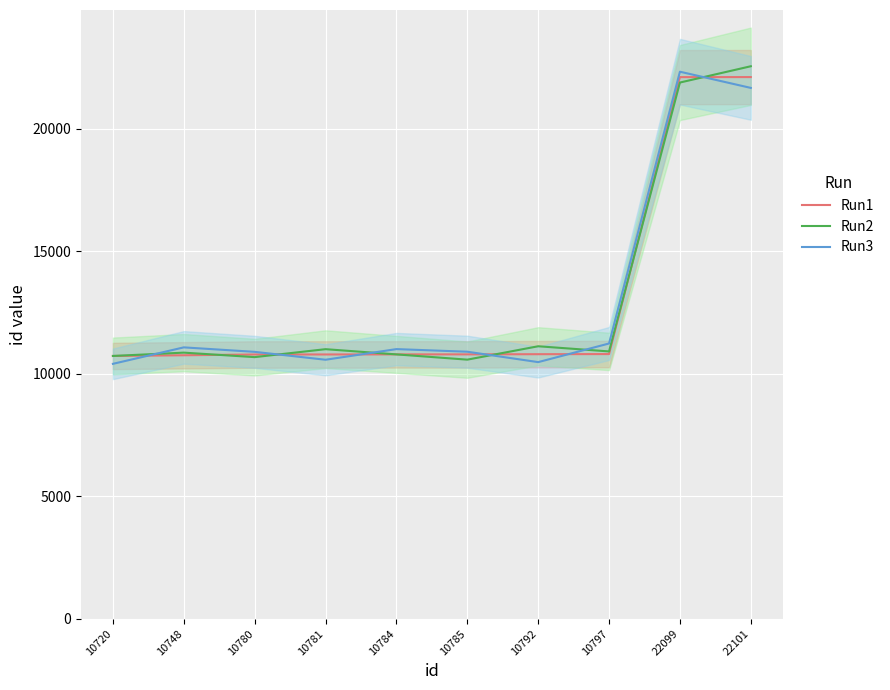

How many data points does each series have?

10